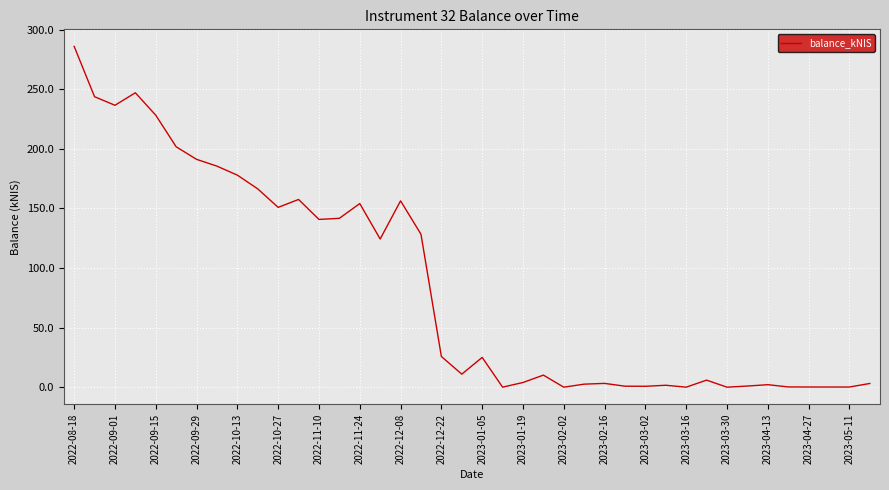

What is the difference between the maximum and minimum values?

286.0